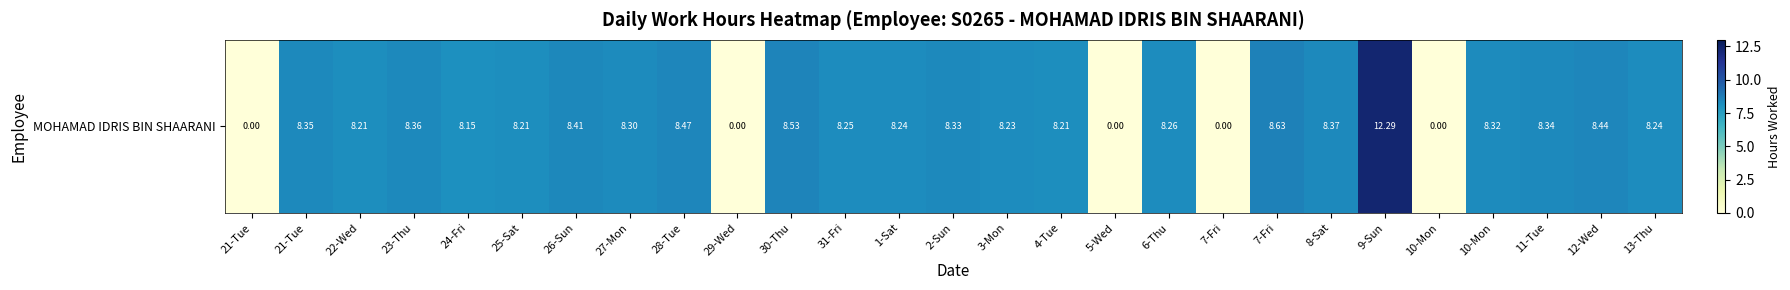

What is the change in value from 24-Fri to 29-Wed?

-8.2